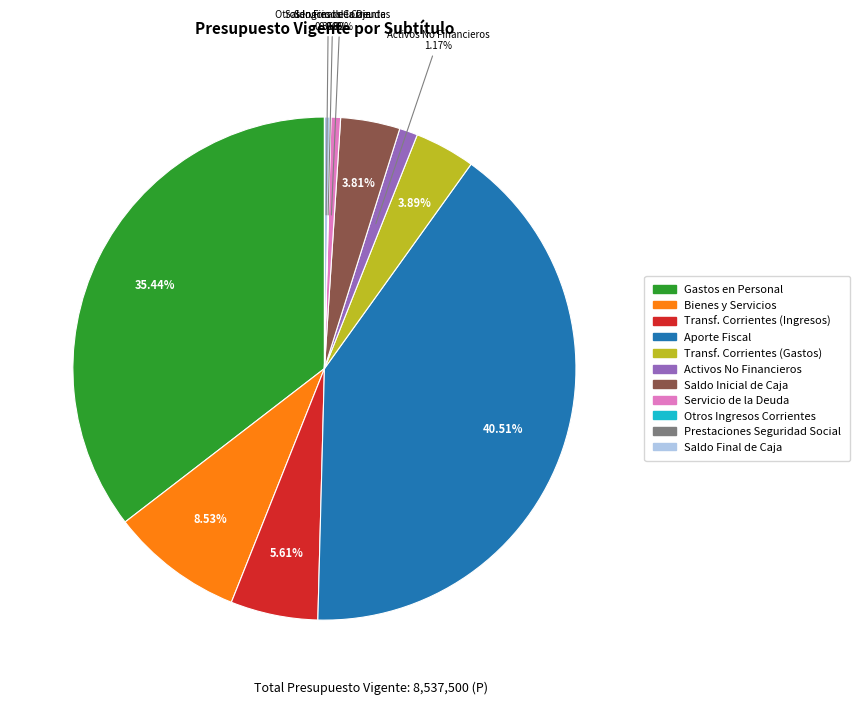

Does any single category account for the majority?

No